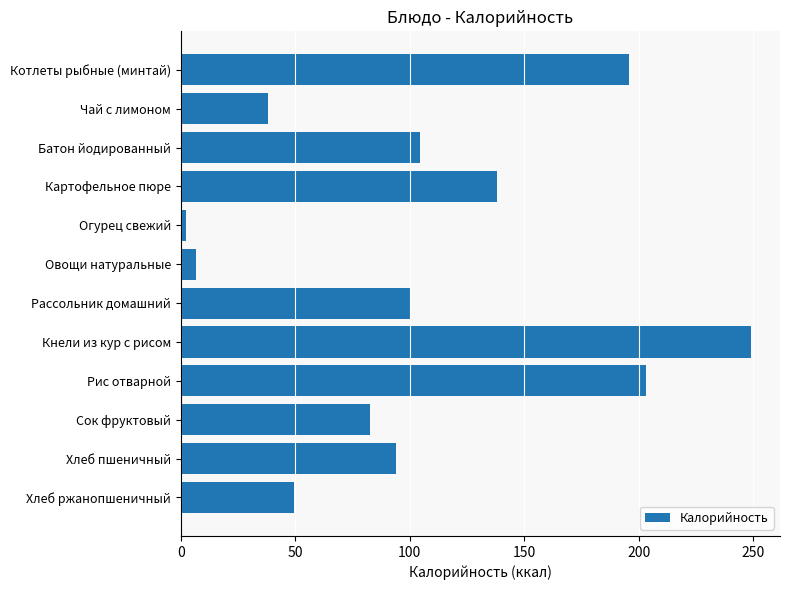

Approximately how many times larger is the value at Картофельное пюре compared to Котлеты рыбные (минтай)?

0.7